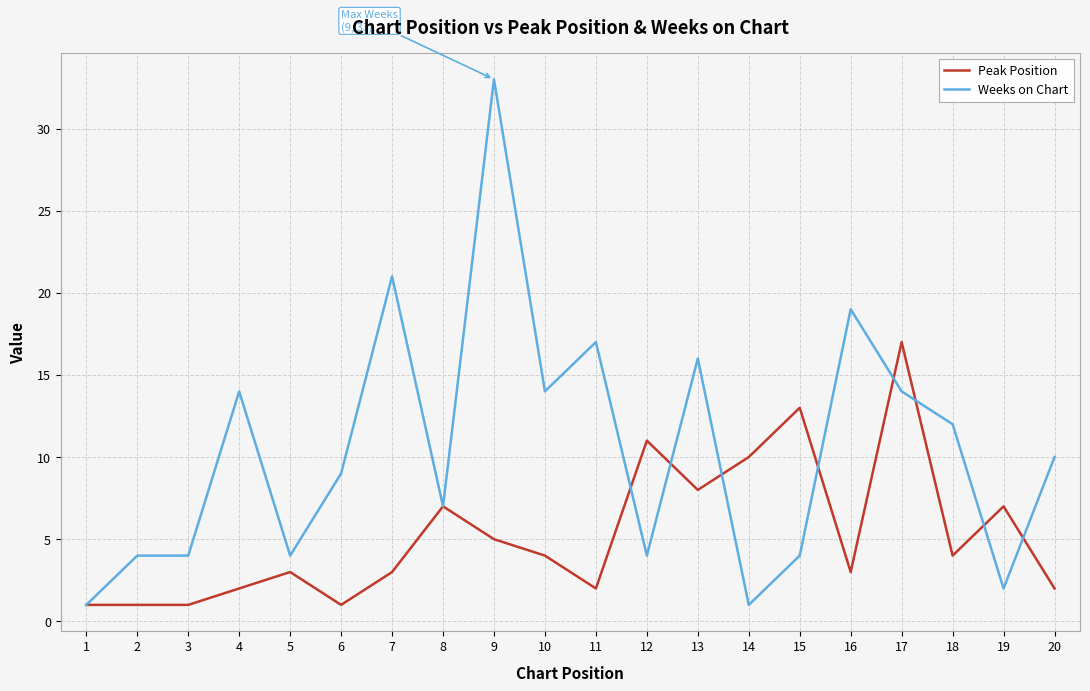

Read the Weeks on Chart value at 20.

10